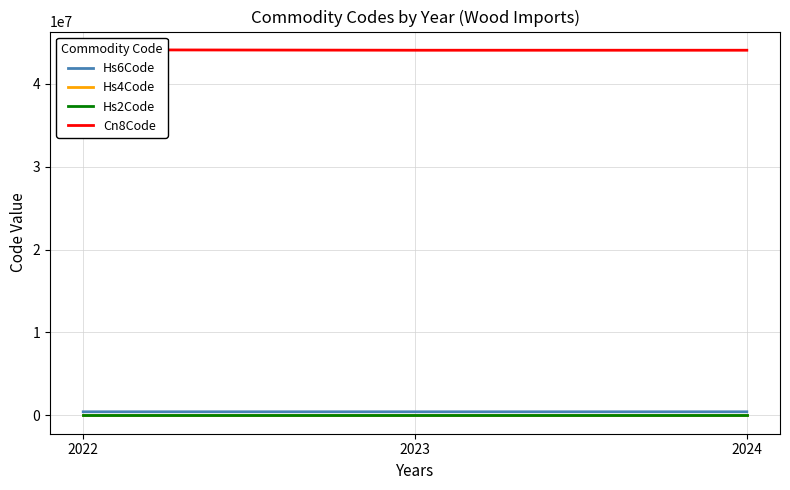

Is it true that Hs2Code equals 44 at 2022?

True